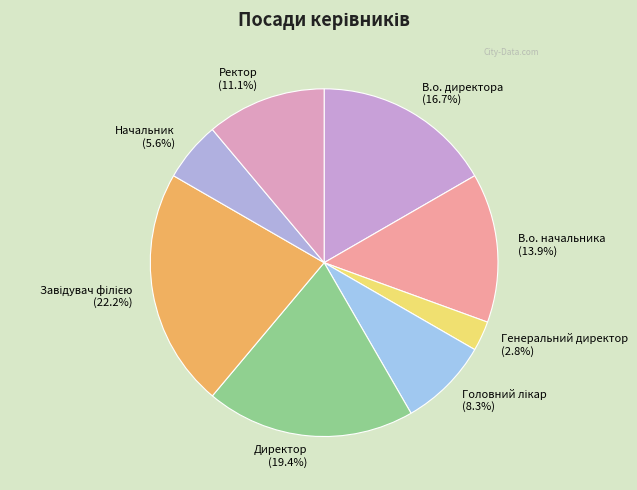

What is the total percentage of Начальник and Директор?

25.0%